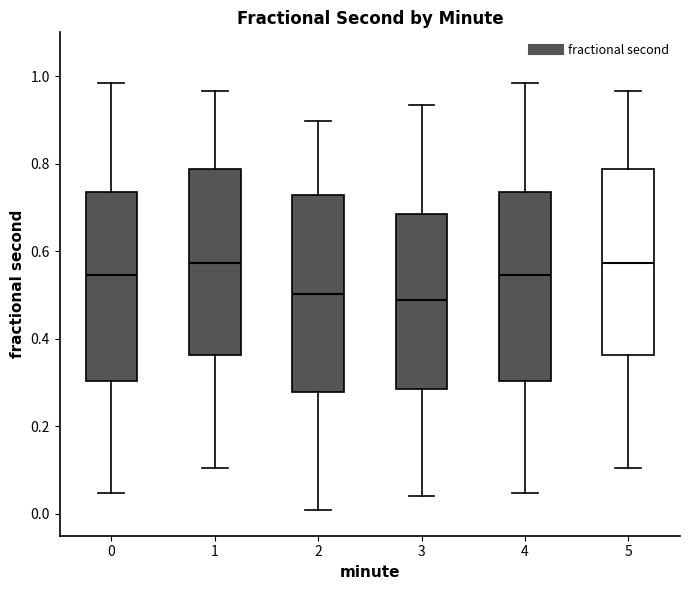

Where does the lower whisker of the box at x = 0 end on the y-axis? The values are not printed on the chart, so give them approximately, as read against the axis.

0.04